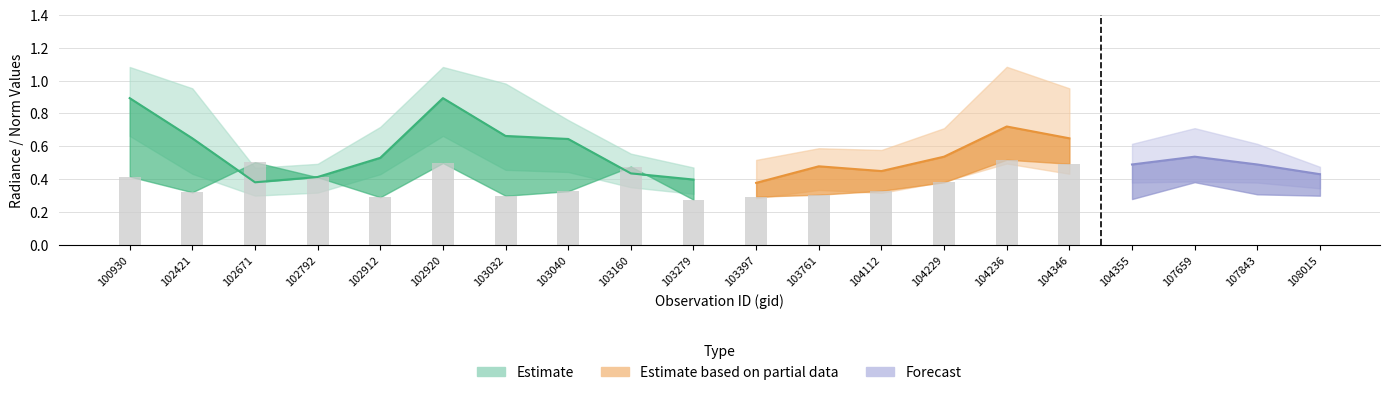

Is it true that rade9_bin_mdn equals 0.8 at 104355?

False